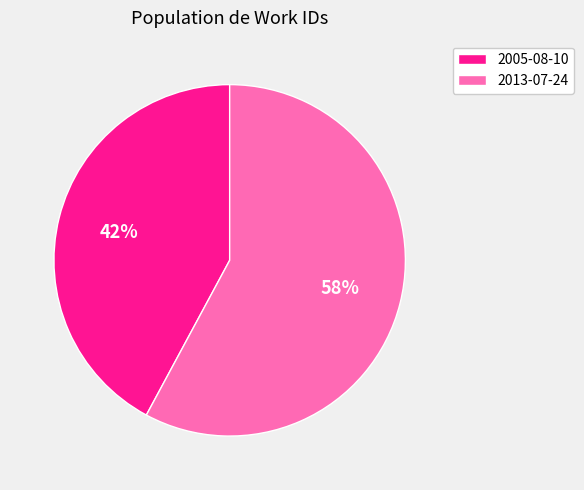

To the nearest percent, what percentage of the pie is 2005-08-10?

42%